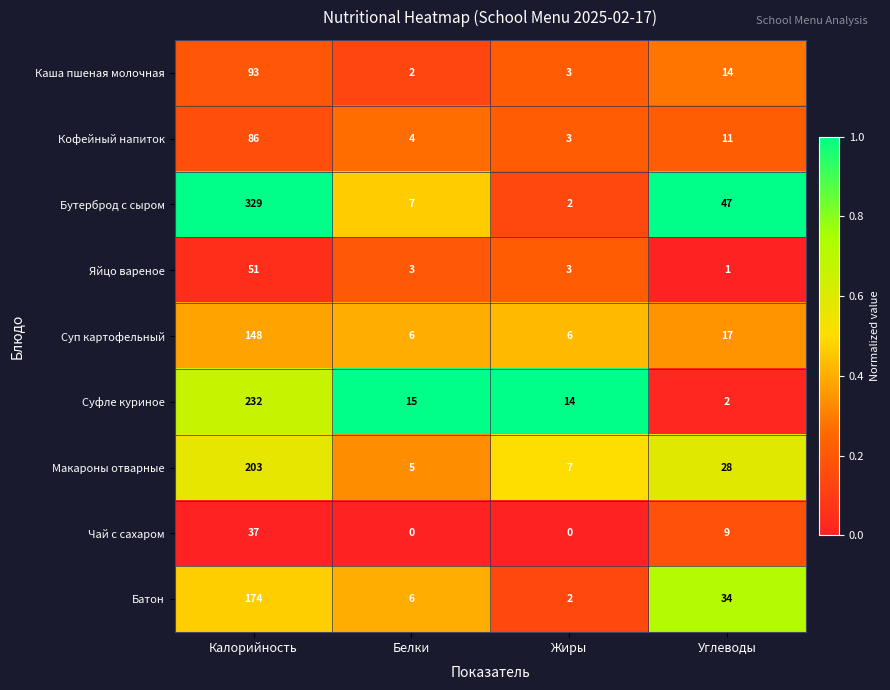

What is the total value across all series at Белки?

48